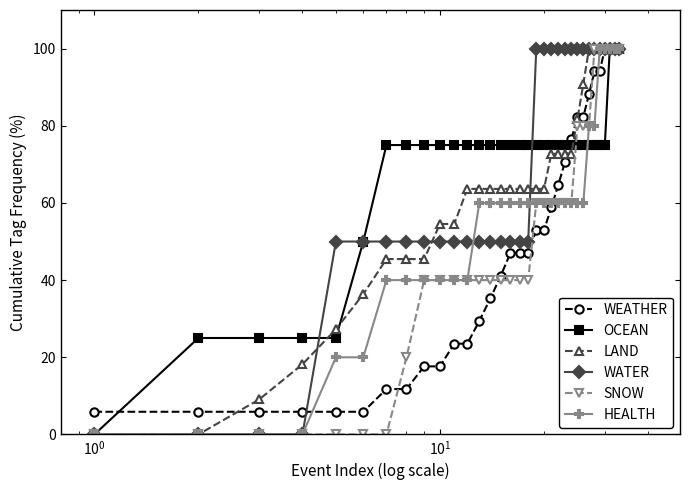

What is the value of the WEATHER point at the 3rd from the left?

5.9